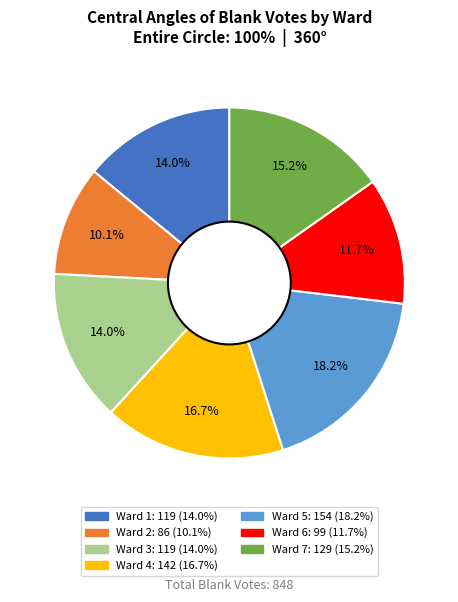

To the nearest percent, what is the difference between the largest and smallest slice percentages?

8%